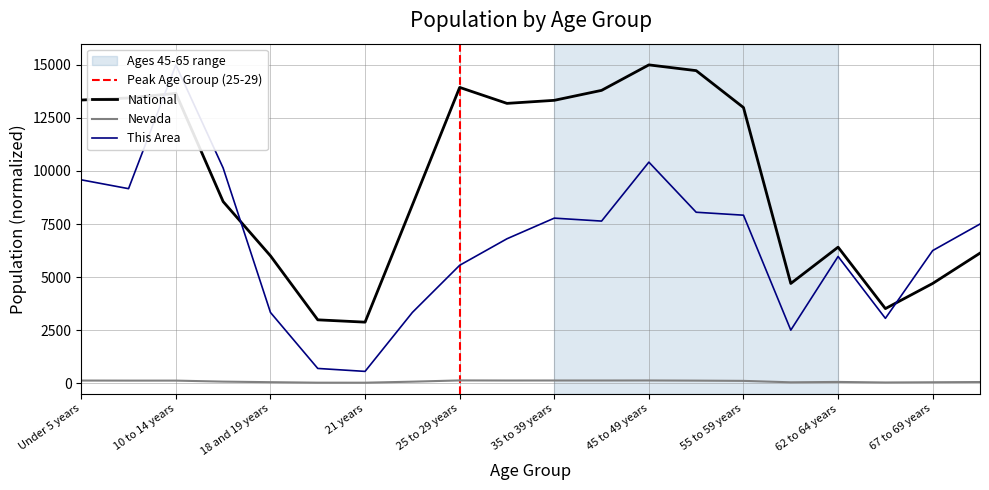

What is the difference between the highest and lowest values at 45 to 49 years?

14872.0